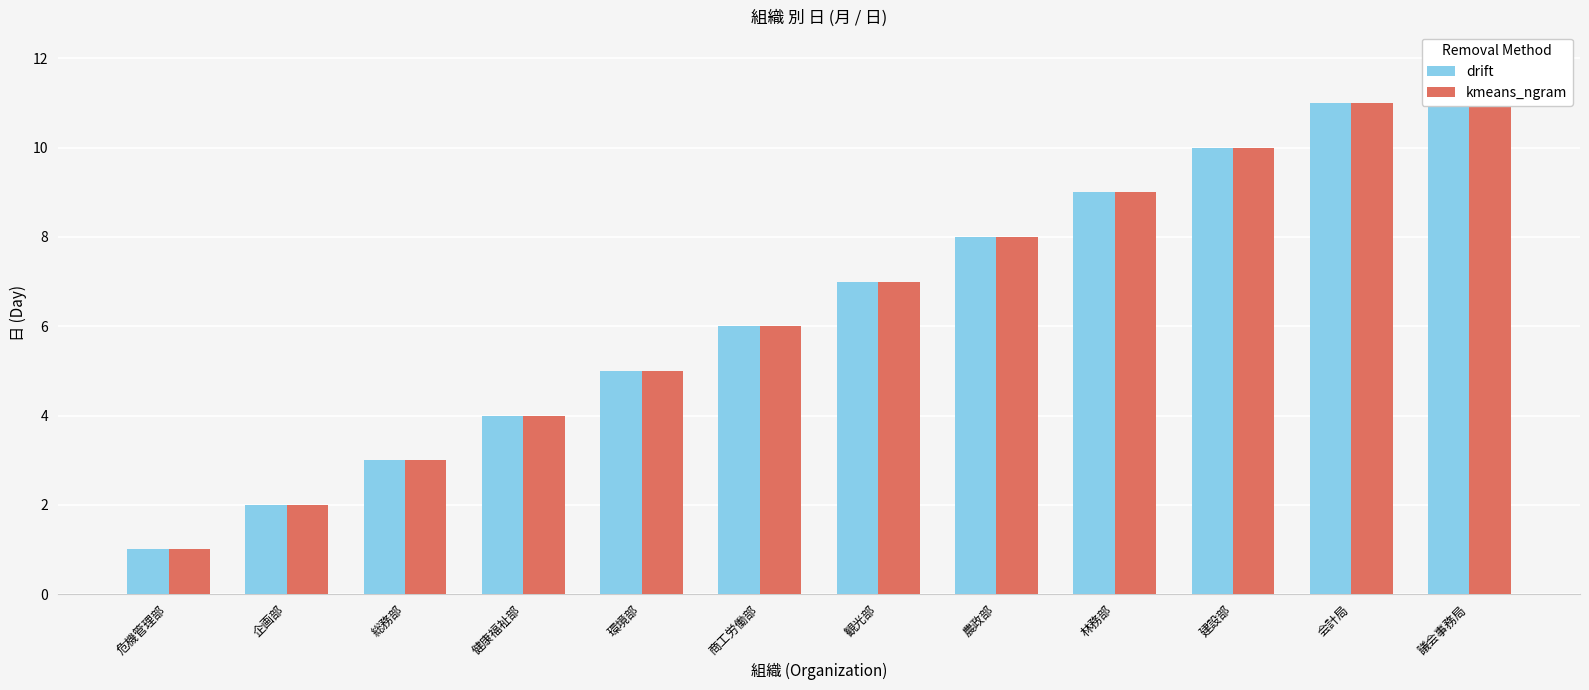

Which series has the widest spread of values?

drift